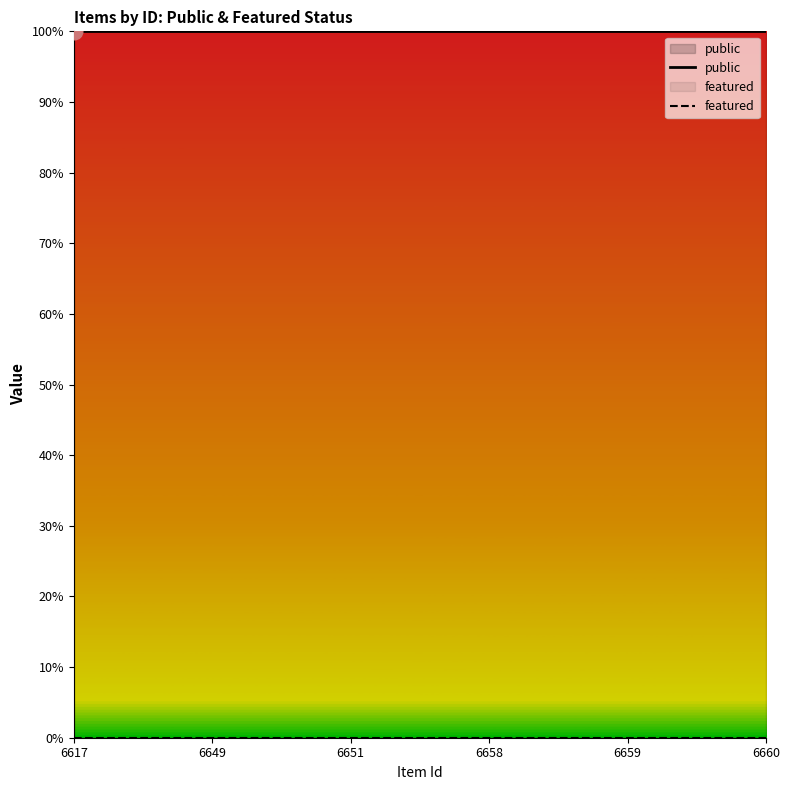

True or false: featured has a value of 0 at 6651.

True